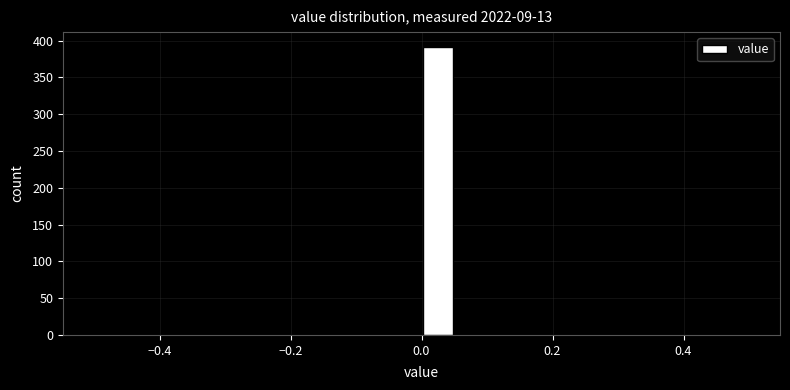

Read against the x-axis, roughly where is the centre of the tallest bar?

0.02